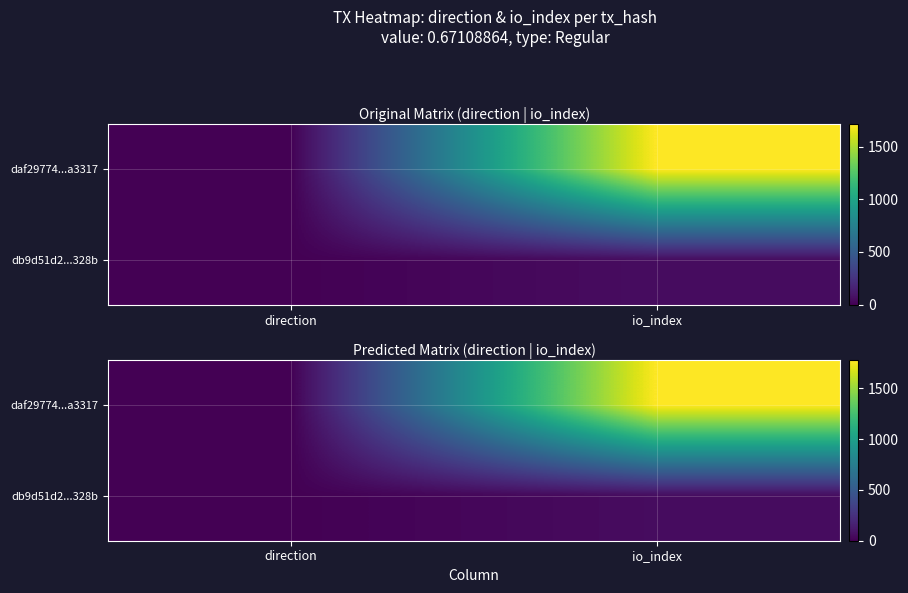

Which series has the largest total across all categories?

row_0